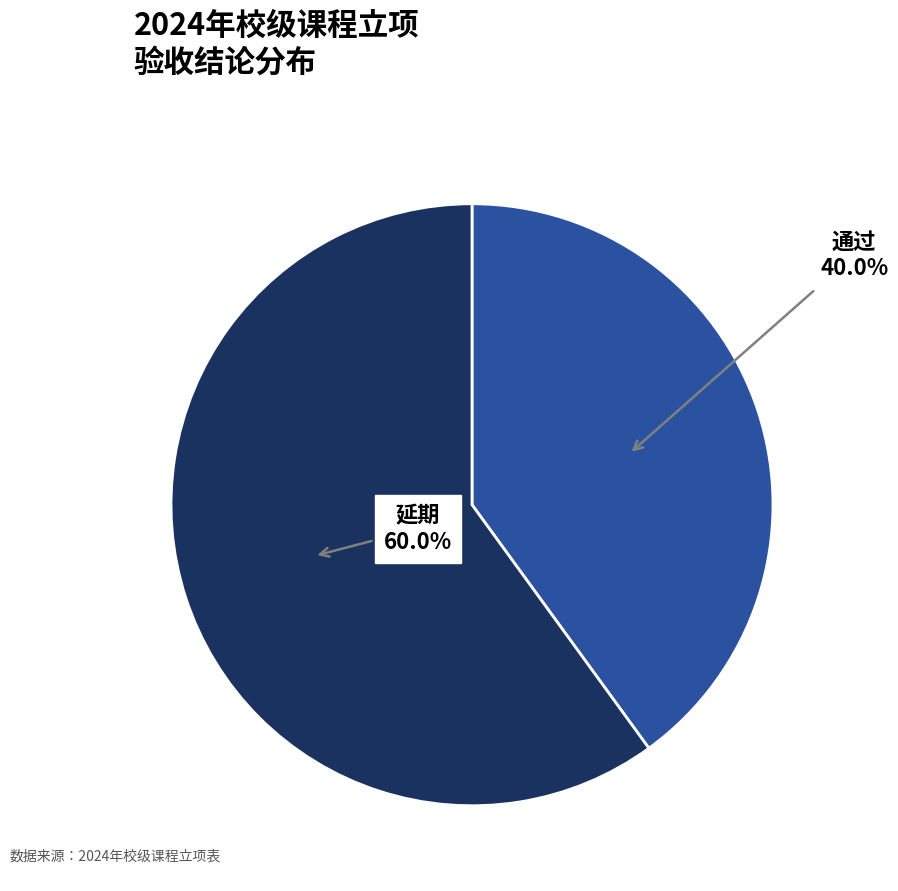

The 通过 slice represents 40% of the pie. True or false?

True